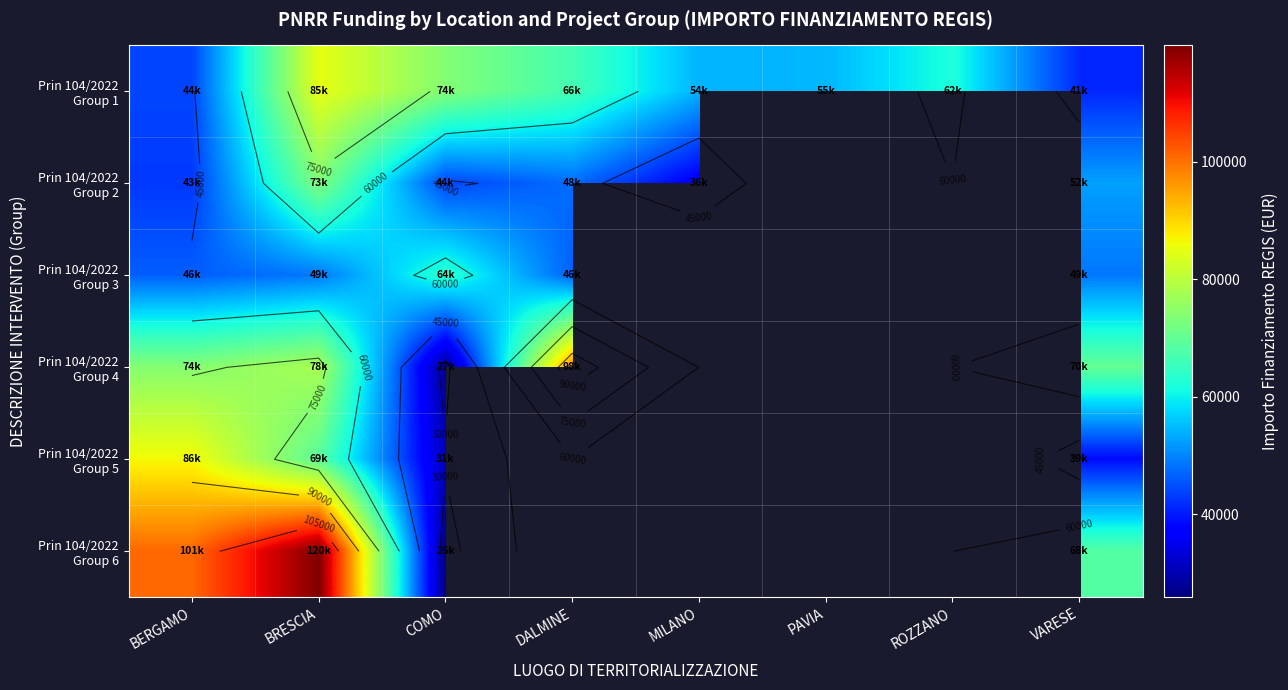

What is the smallest value displayed?

25842.4